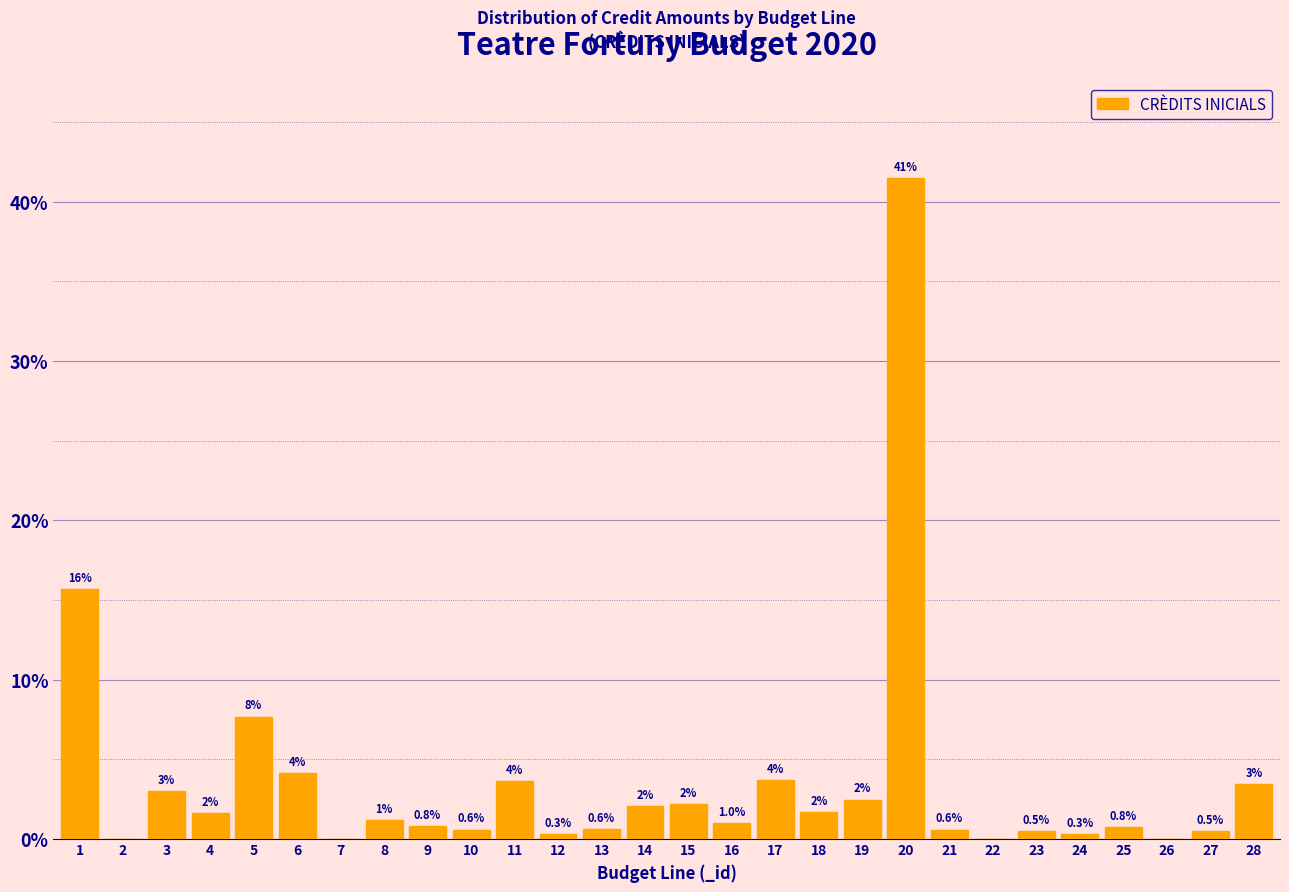

The value at 23 is 0.5. True or false?

True